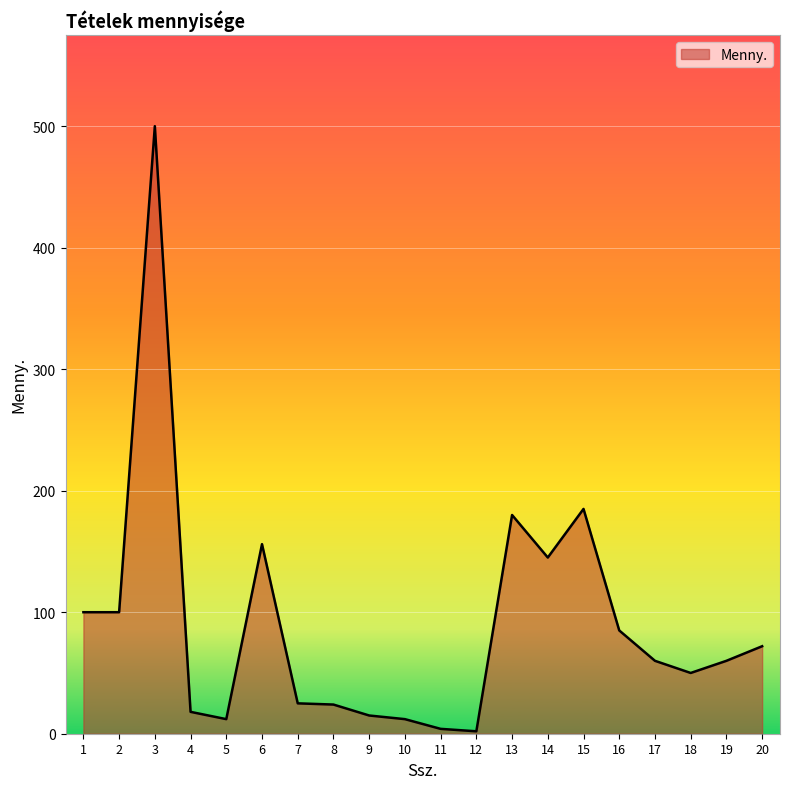

Is it true that the value at 11 is 4?

True